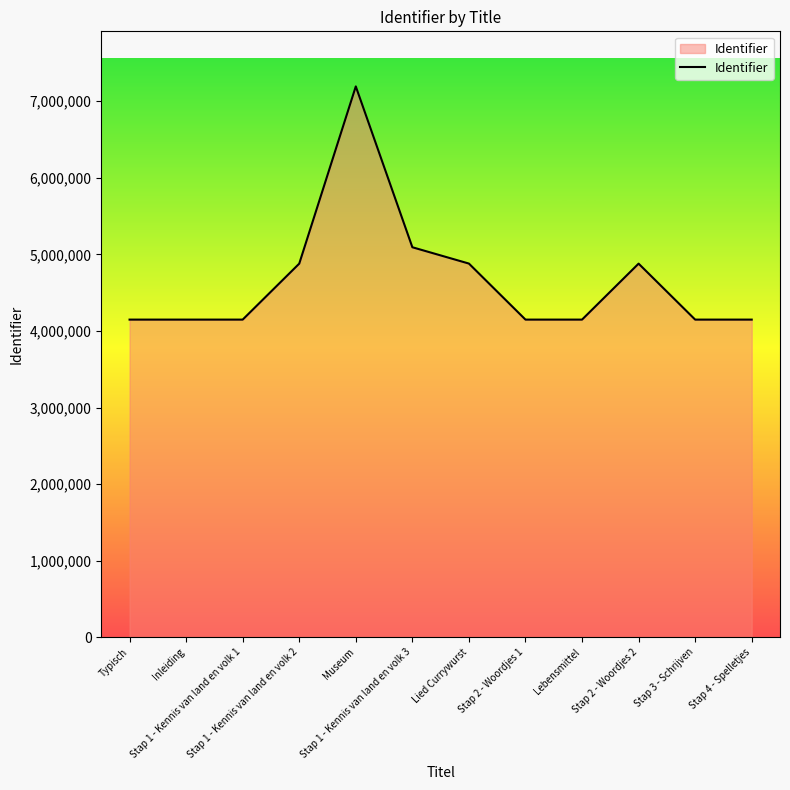

What is the ratio of the value at Stap 4 - Spelletjes to the value at Lied Currywurst?

0.9